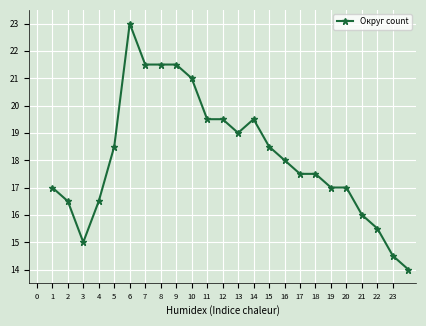

What is the sum of all values?

435.0